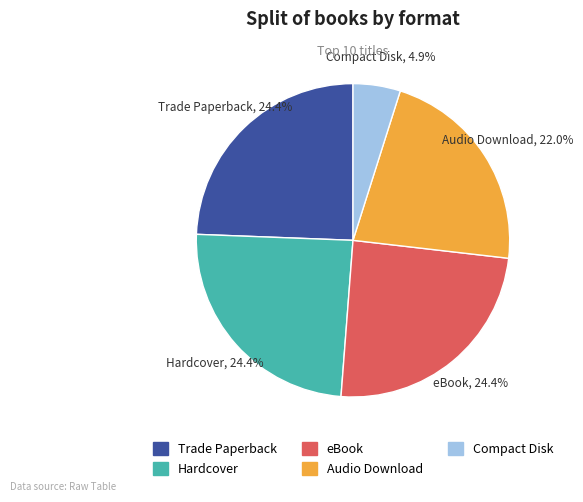

Which has a higher value, Audio Download or Trade Paperback?

Trade Paperback